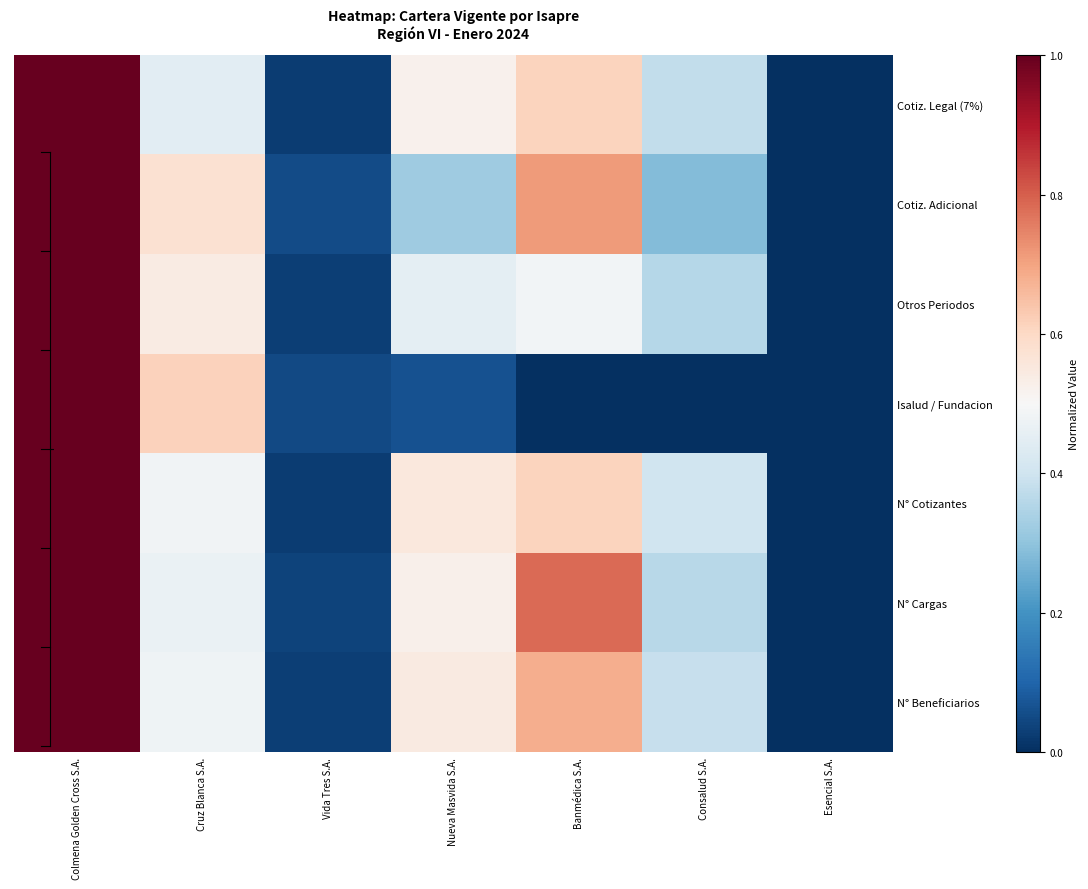

At Colmena Golden Cross S.A., list the series in order from smallest to largest.

Cotiz. Legal (7%), Cotiz. Adicional, Otros Periodos, Isalud / Fundacion, N° Cotizantes, N° Cargas, N° Beneficiarios